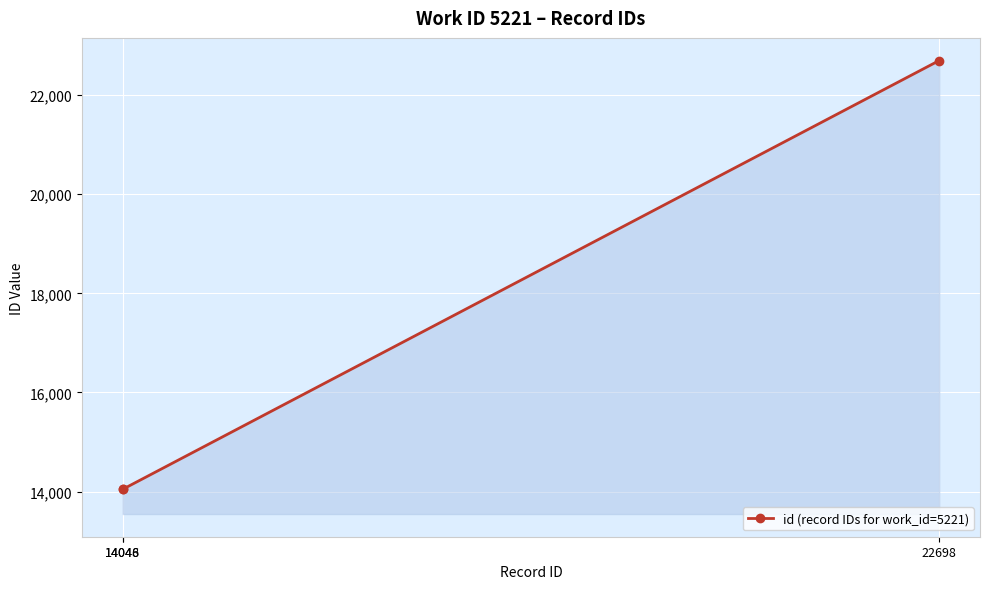

What is the change in value from 14046 to 14048?

+2